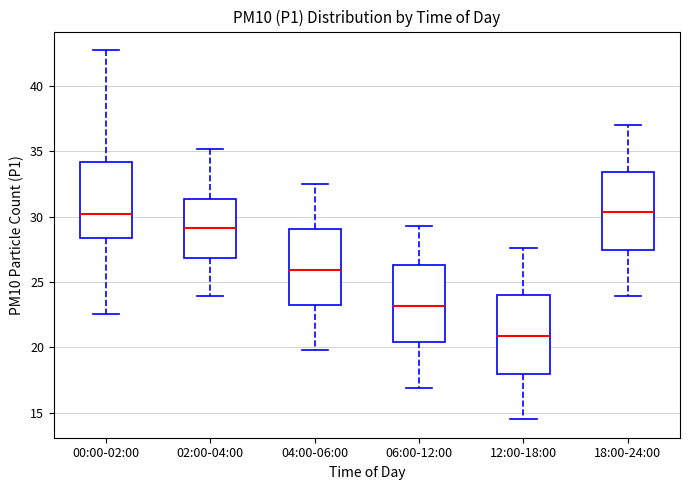

Reading left to right, transcribe this box plot: for each box, give where its median line is, the range the box spans, and where its two whiskers end, as read against the y-axis. The values are not printed on the chart, so give them approximately, as read against the axis.

00:00-02:00: median 30.0, box 28.5 to 34.0, whiskers 22.5 to 43.0
02:00-04:00: median 29.0, box 27.0 to 31.5, whiskers 24.0 to 35.0
04:00-06:00: median 26.0, box 23.5 to 29.0, whiskers 20.0 to 32.5
06:00-12:00: median 23.0, box 20.5 to 26.5, whiskers 17.0 to 29.5
12:00-18:00: median 21.0, box 18.0 to 24.0, whiskers 14.5 to 27.5
18:00-24:00: median 30.5, box 27.5 to 33.5, whiskers 24.0 to 37.0